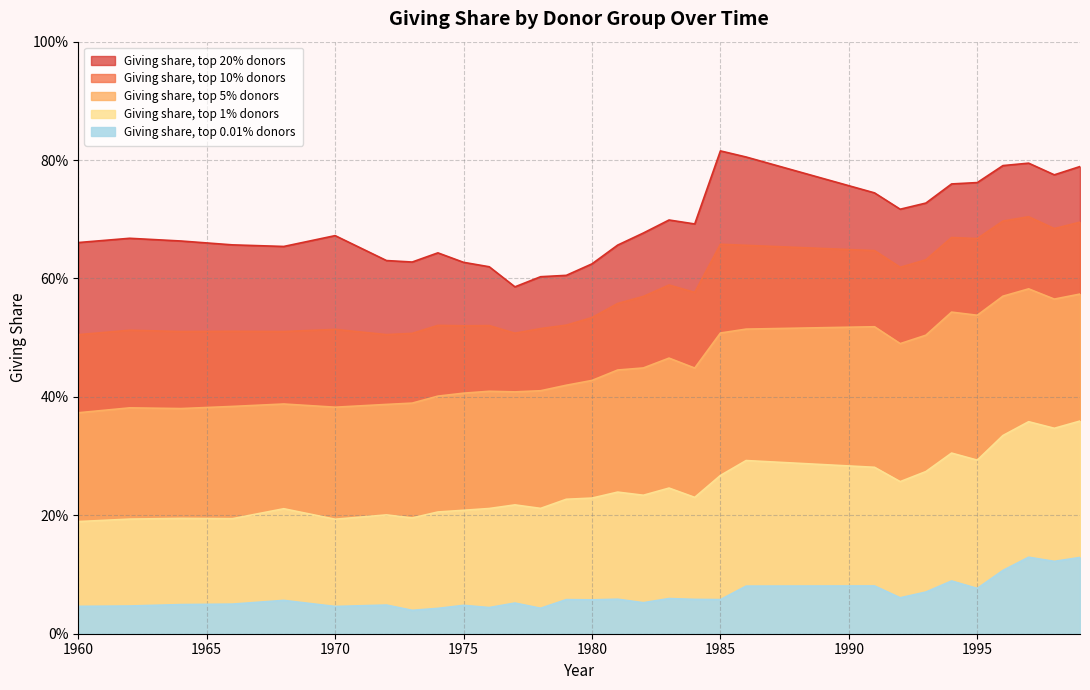

What is the difference between the second highest and second lowest values in the Giving share, top 0.01% donors series?

0.1